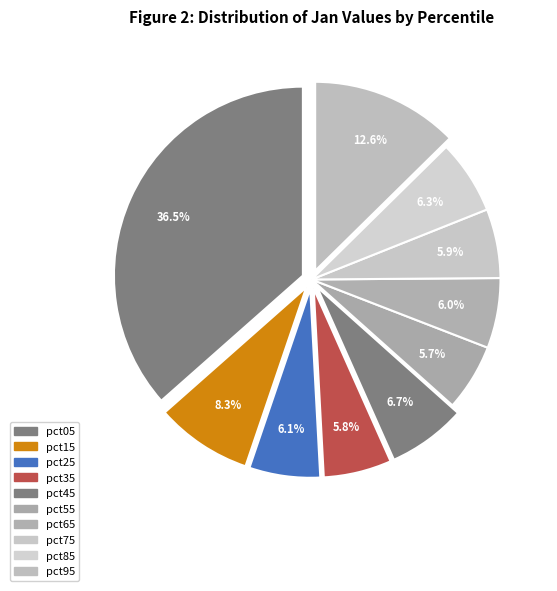

True or false: pct05 accounts for 37% of the total.

True